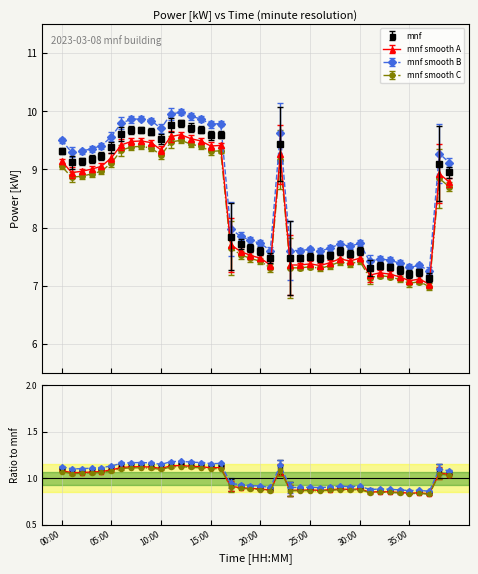

Where is the data nearest to the value 8?

17:00